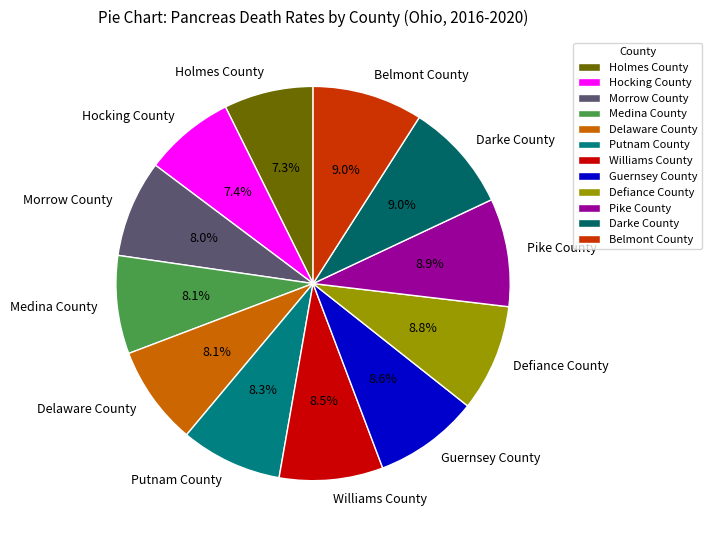

To the nearest percent, what is the average slice percentage?

8%